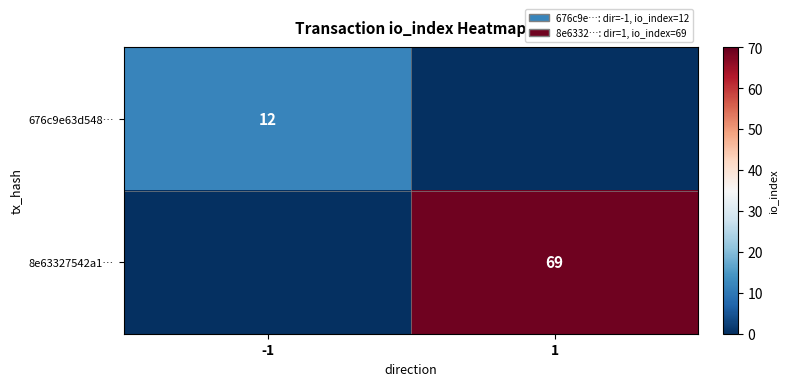

What is the spread (max minus min) of values at 1?

69